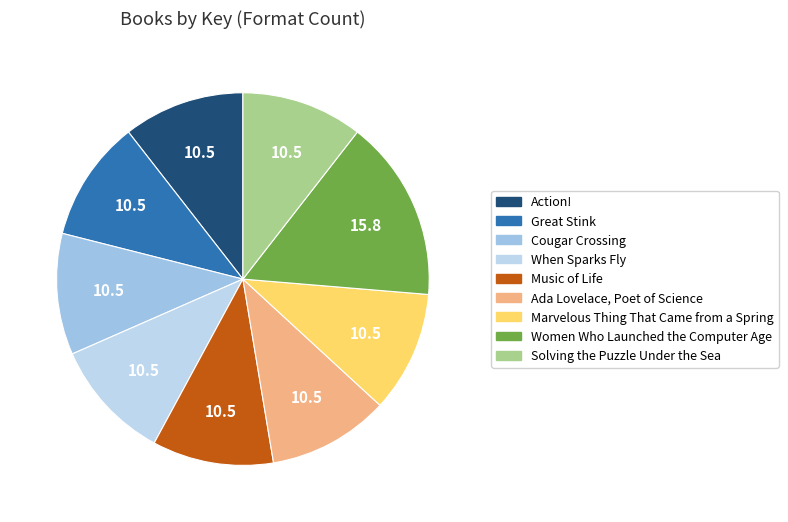

How many segments does this pie chart have?

9